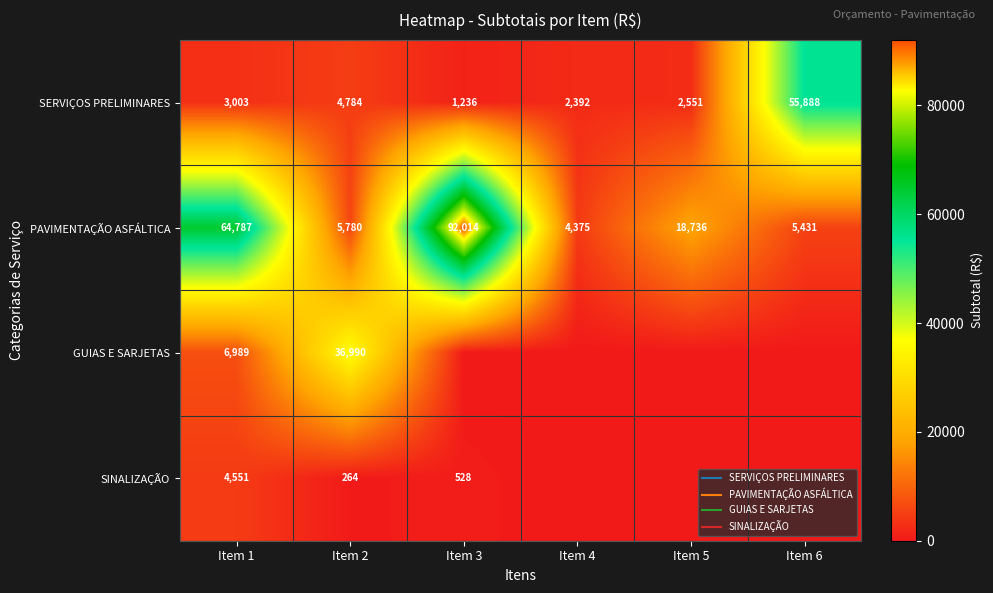

What is the lowest value of the PAVIMENTAÇÃO ASFÁLTICA series?

4375.0